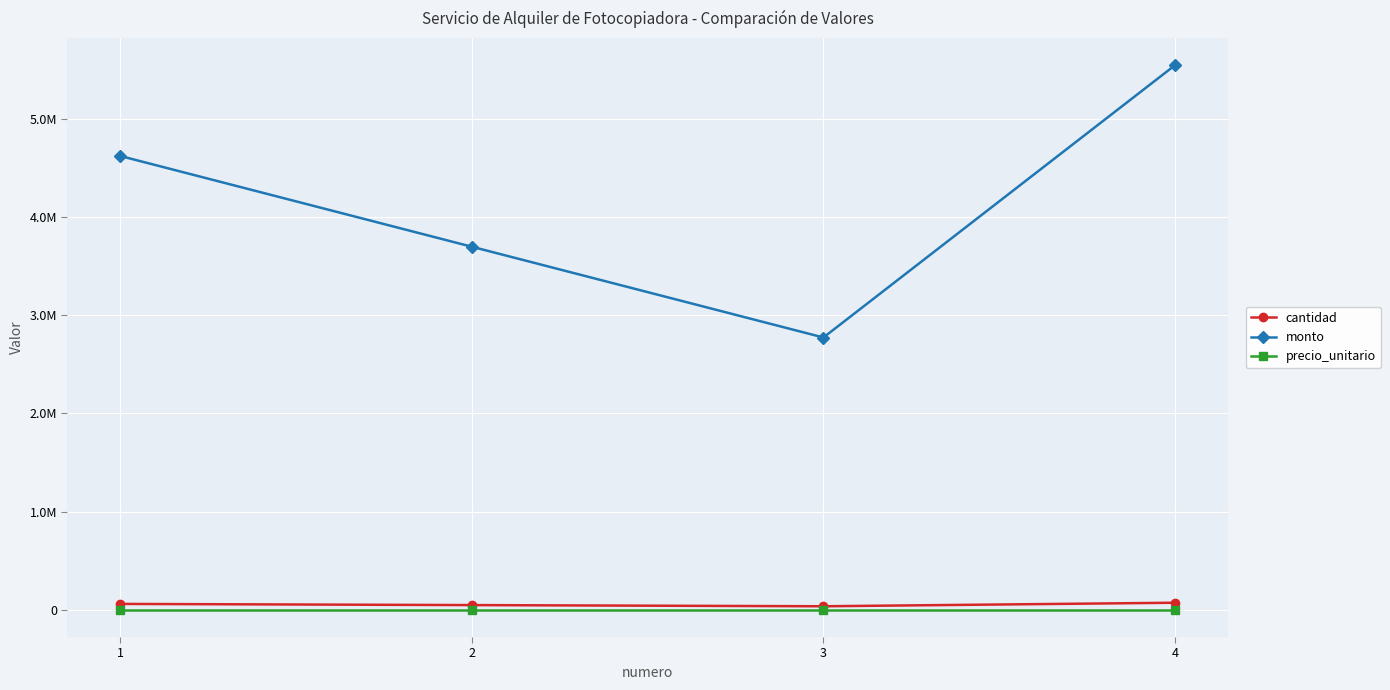

True or false: monto and precio_unitario intersect in this chart.

False